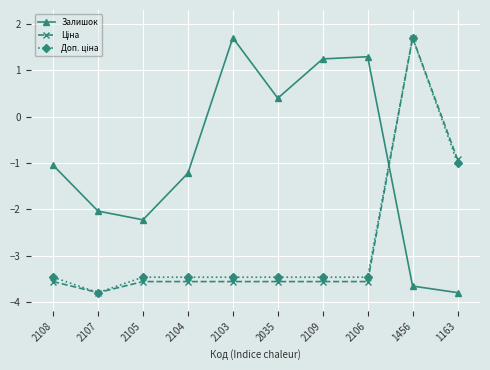

What is the spread (max minus min) of values at 2106?

4.9